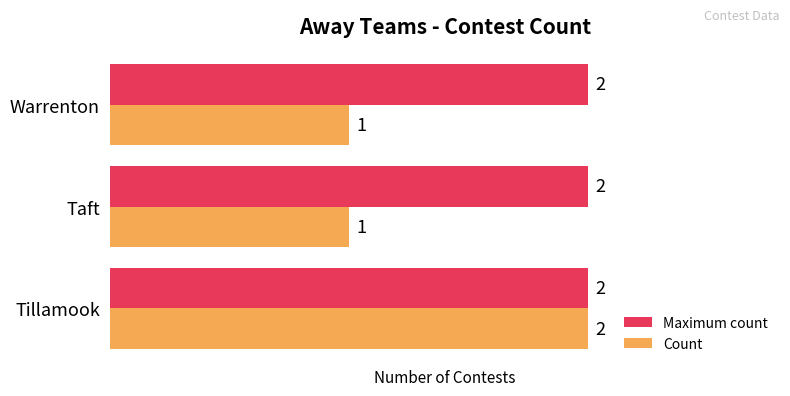

How many series are shown in this chart?

2